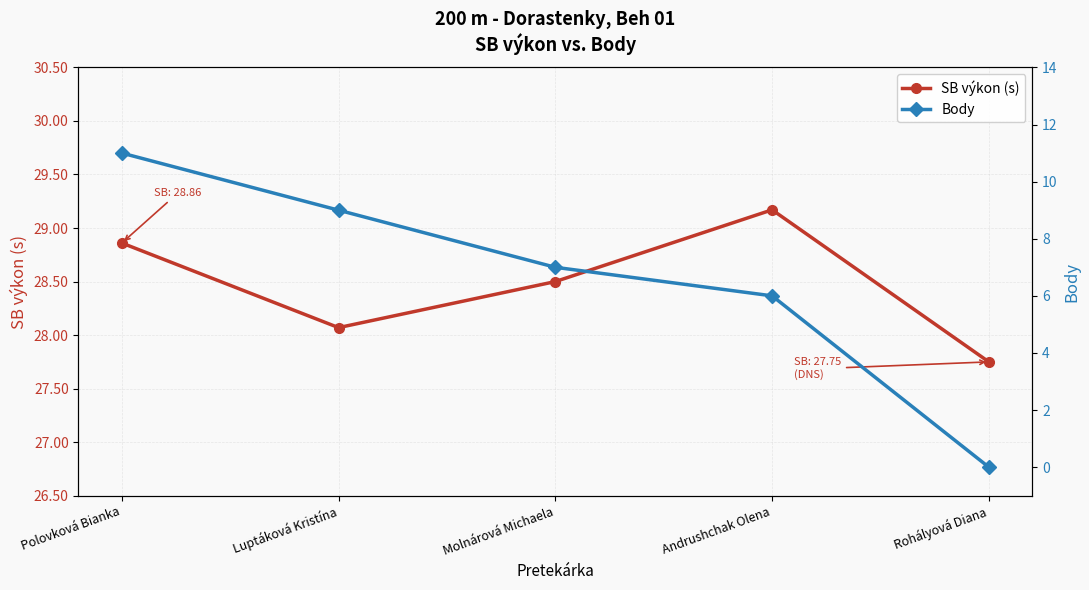

True or false: SB výkon (s) has a value of 17.3 at Luptáková Kristína.

False